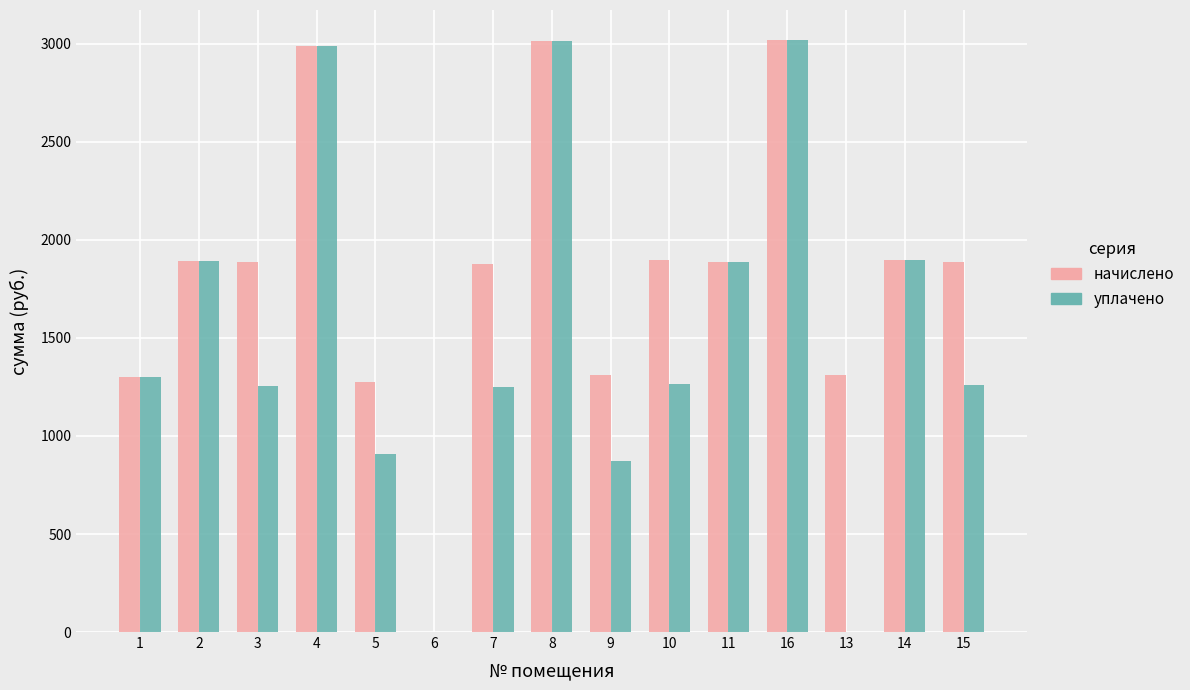

What is the sum of all начислено values?

27445.7